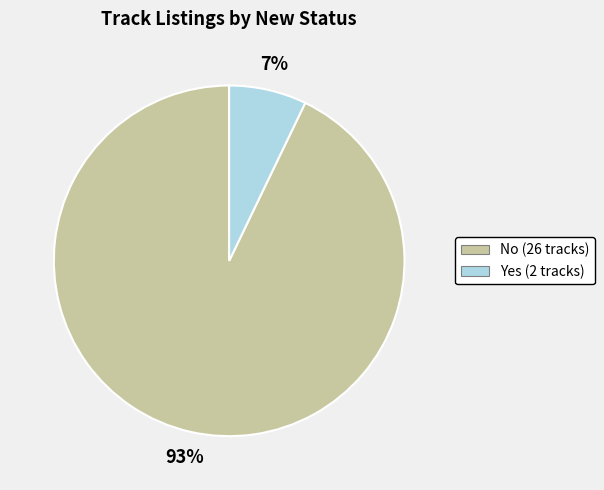

Is the sum of Yes (2 tracks) and No (26 tracks) greater than half?

Yes